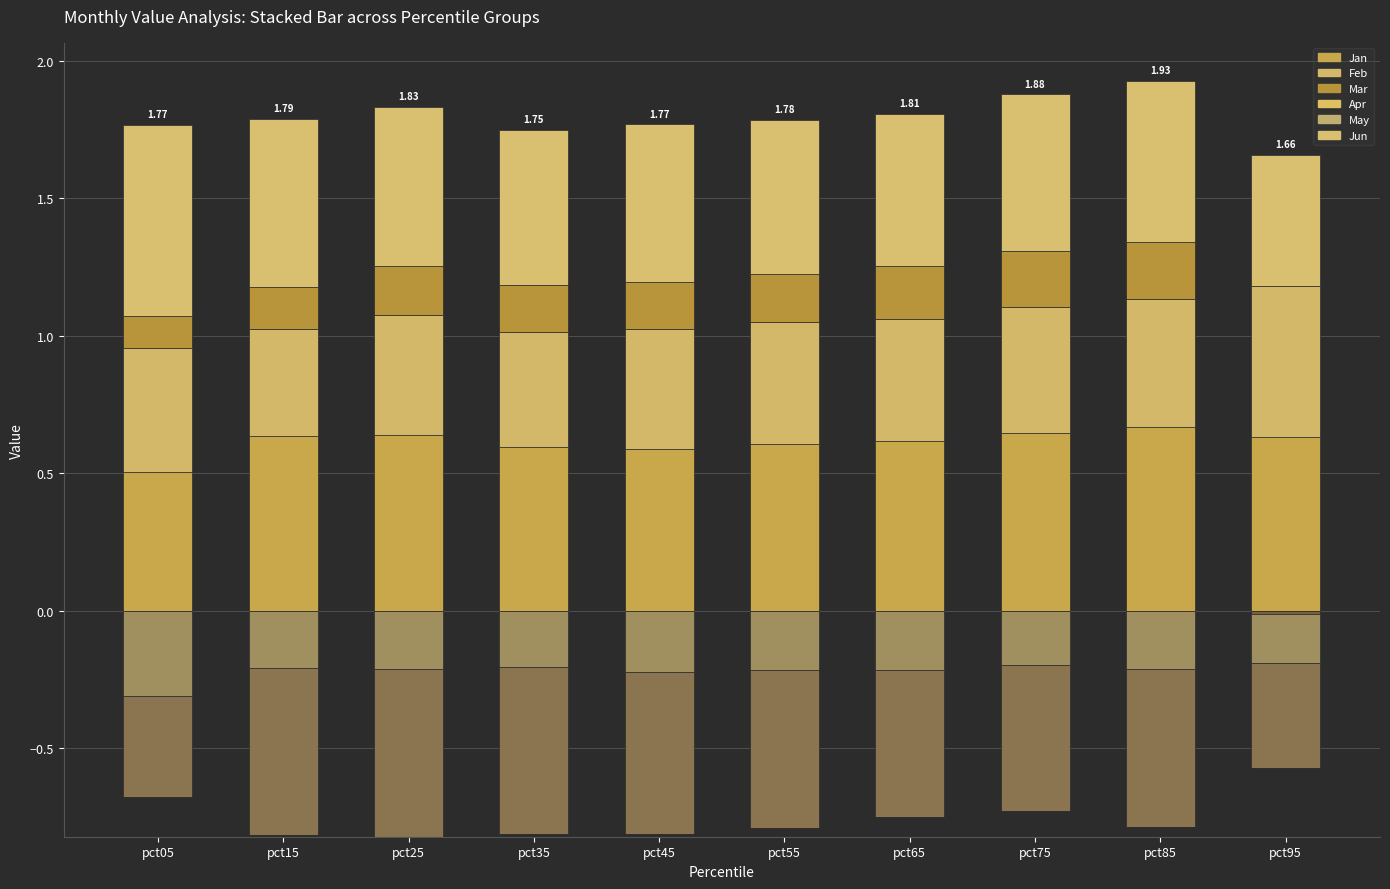

How many bars are there in each group?

6